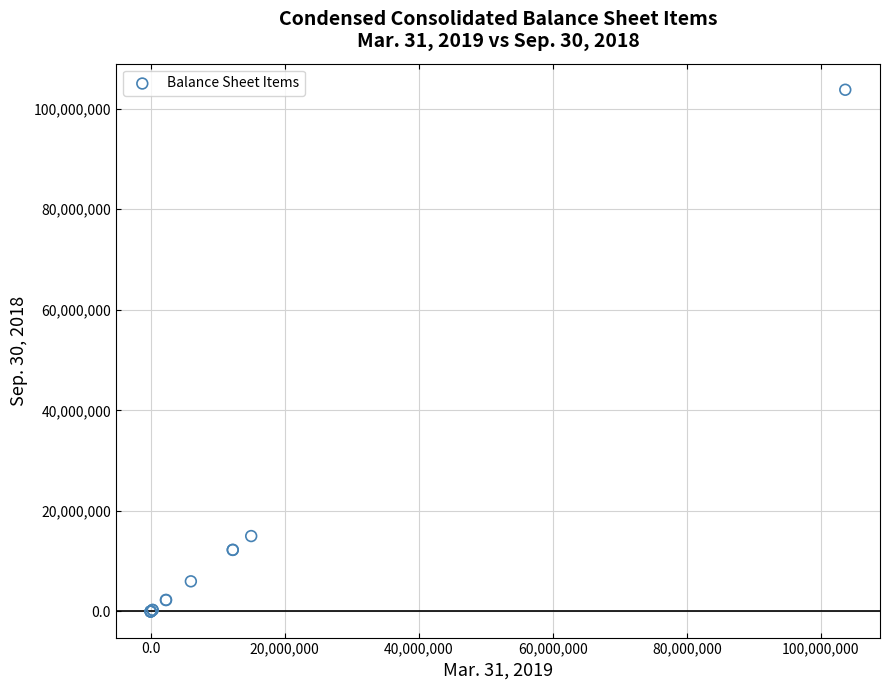

What Y value in the scatter plot is closest to 51875500?

15000000.0